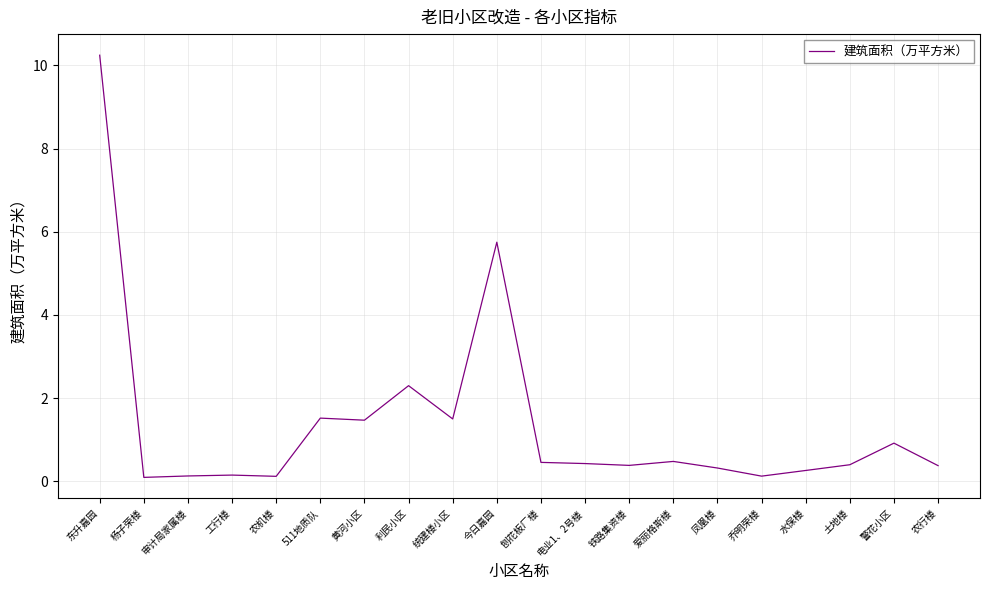

Is it true that the value at 今日嘉园 is 5.8?

True